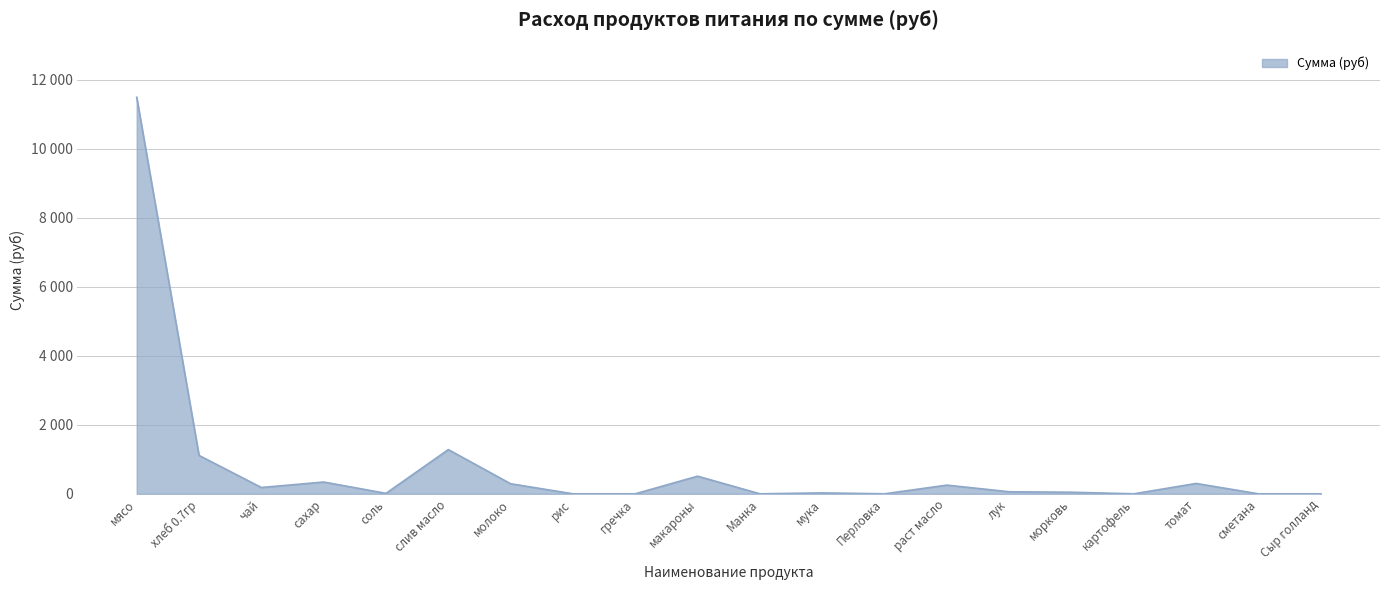

What is the label of the 2nd point from the right?

сметана